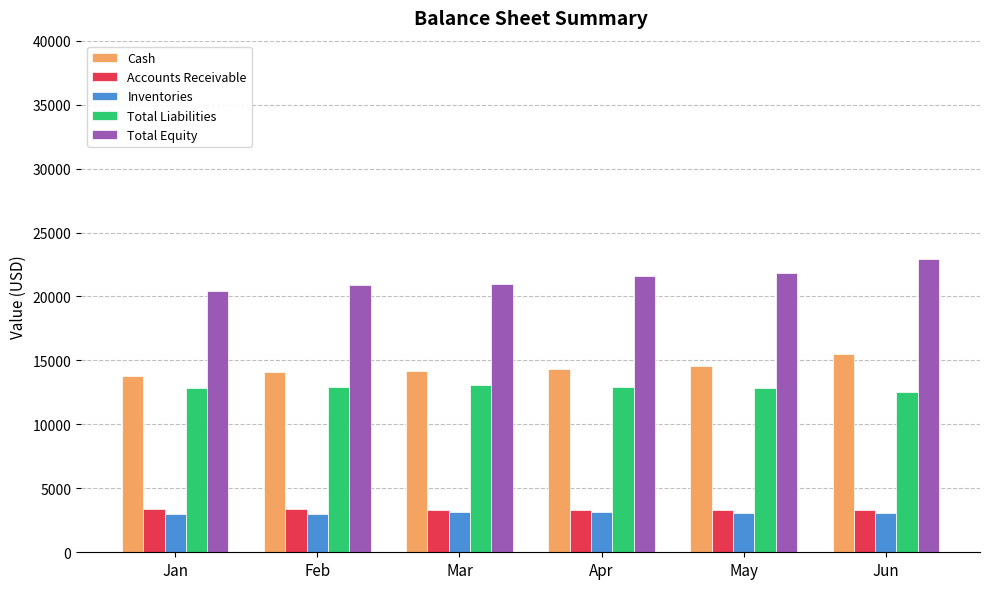

Which series has the largest total across all categories?

Total Equity